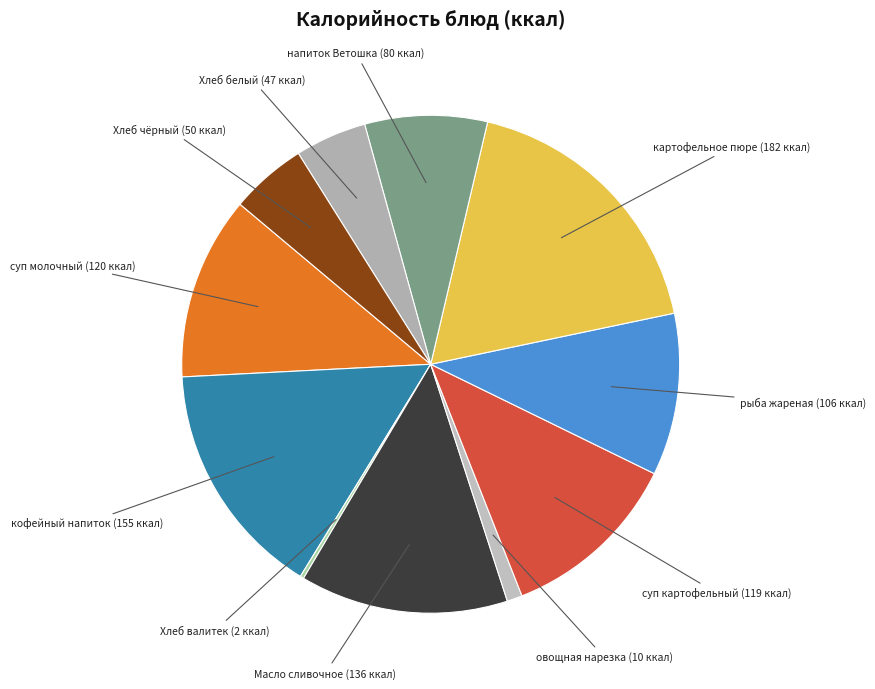

What is the largest slice in the pie chart?

картофельное пюре